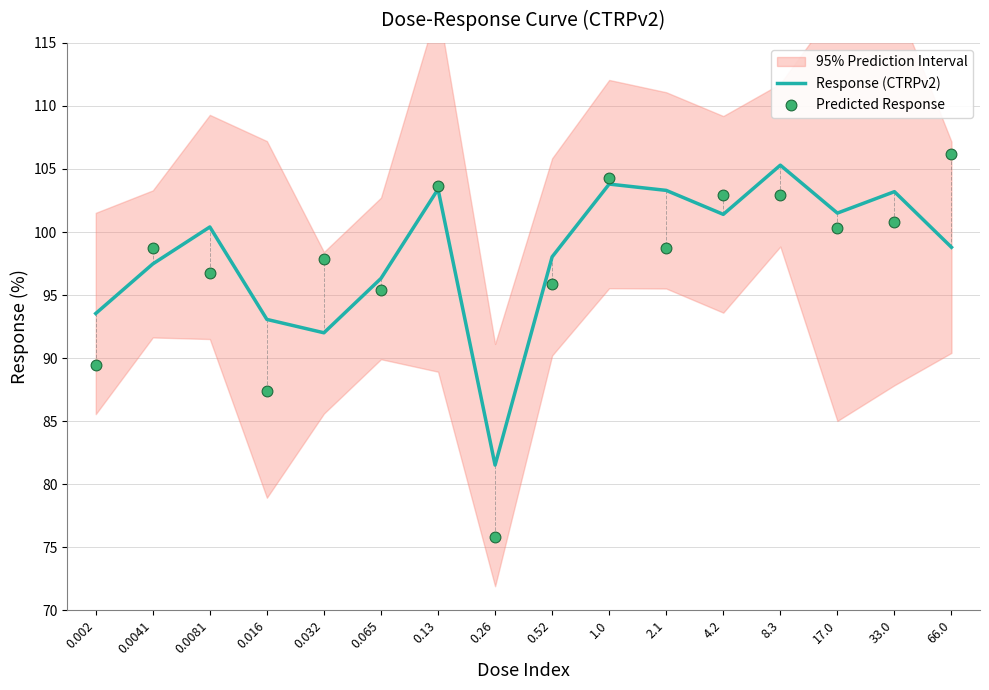

Between 0.032 and 0.13, which is larger?

0.13